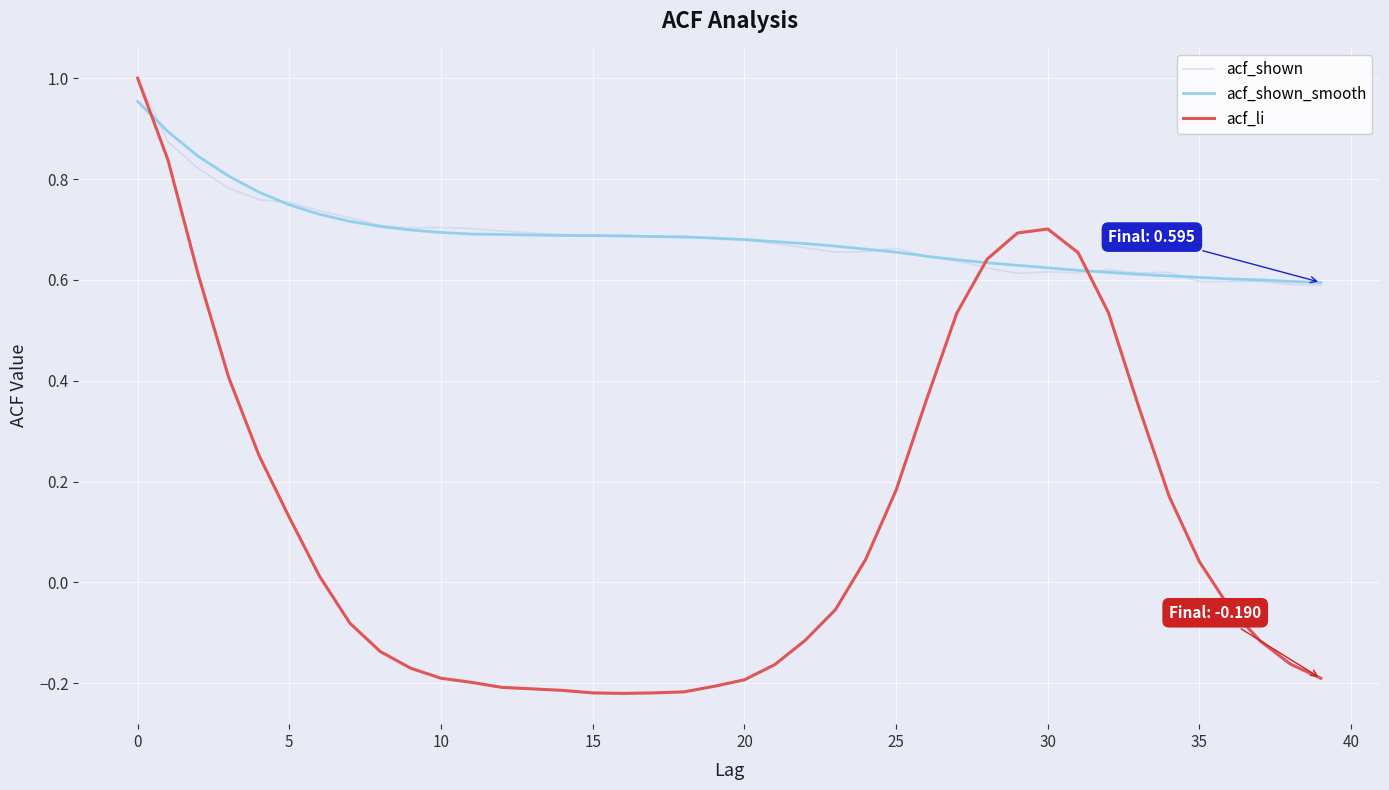

Which series has the widest spread of values?

acf_li